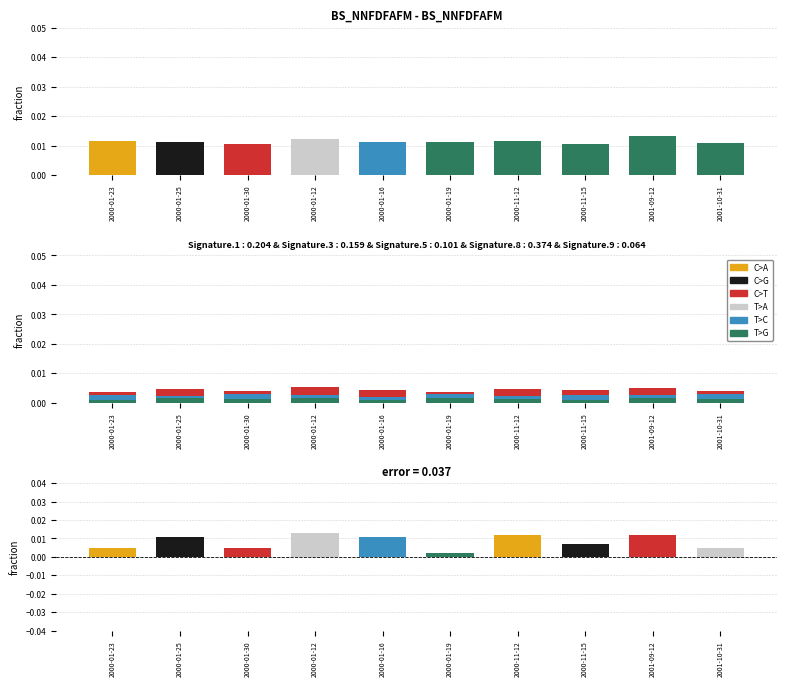

What position from the left is 2000-01-30?

3